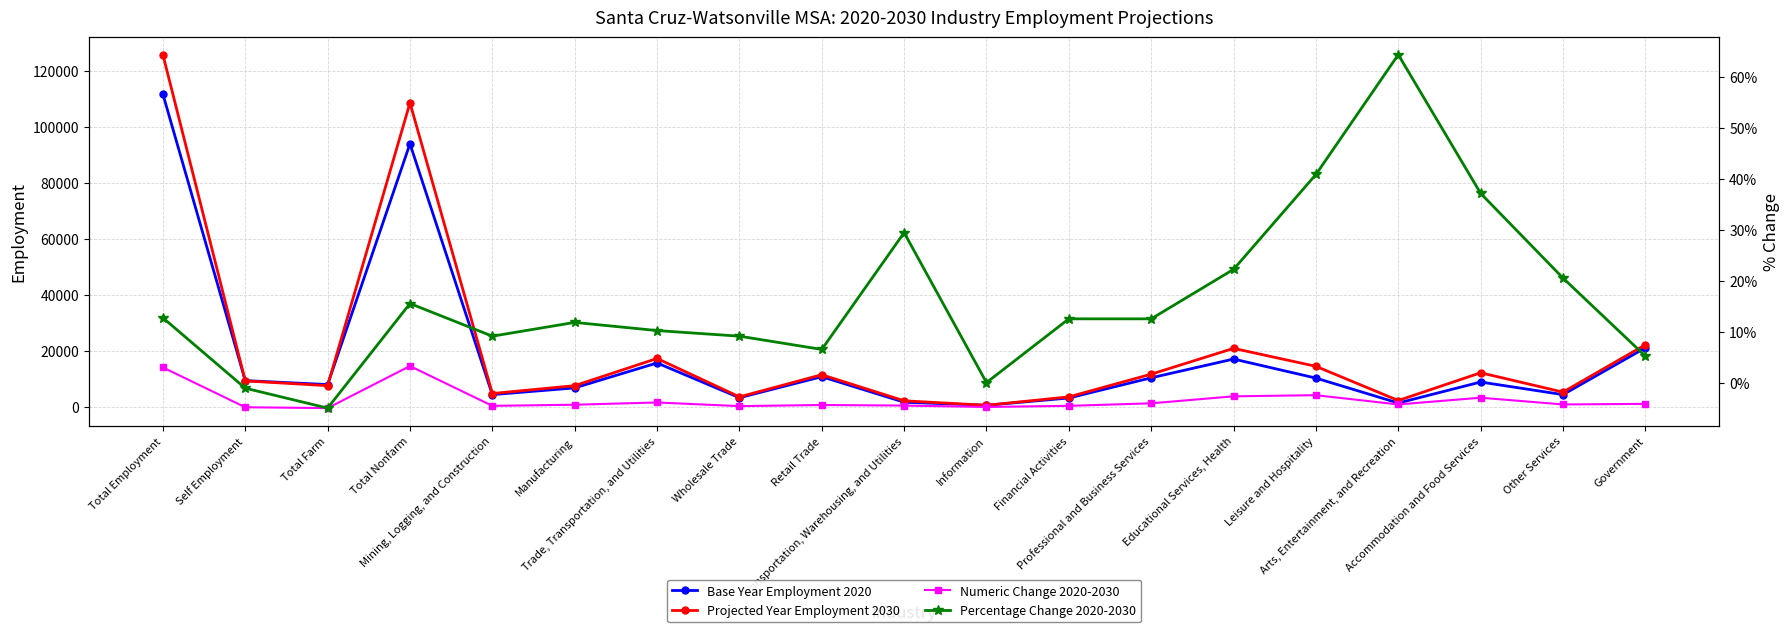

Which category has the lowest value across all series?

Total Farm